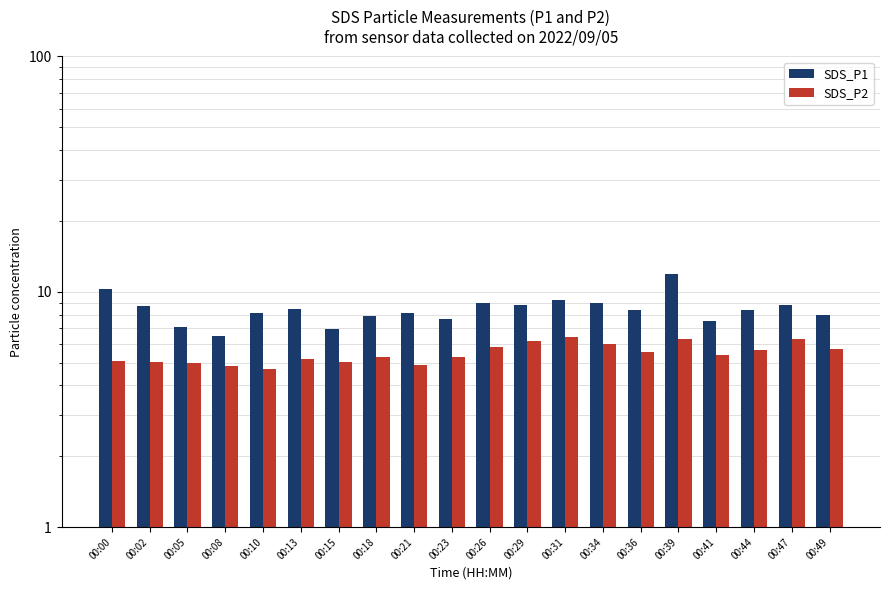

At which category is the sum across all series the highest?

00:39